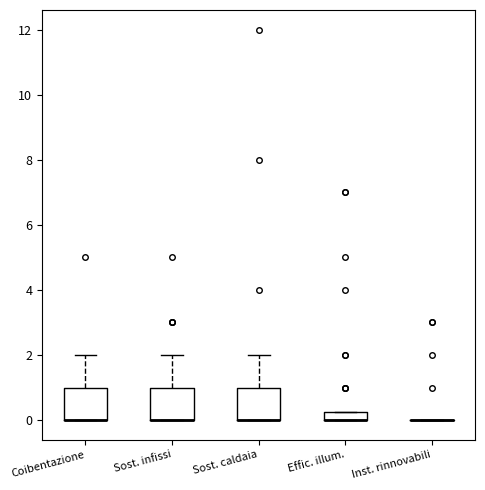

Where is the lower edge of the box for Coibentazione on the y-axis? The values are not printed on the chart, so give them approximately, as read against the axis.

0.0